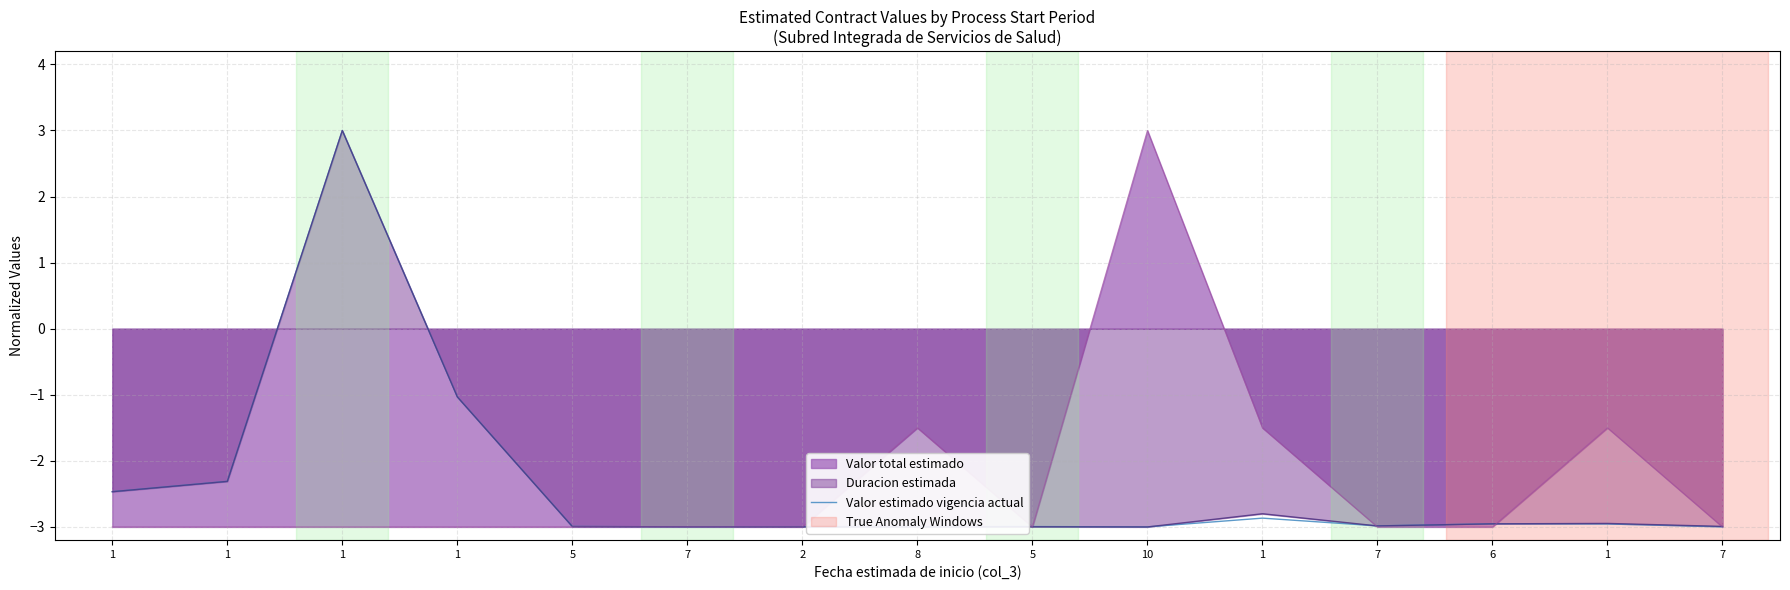

List the labels in order of value, smallest first.

7, 10, 7, 2, 8, 5, 5, 7, 1, 6, 1, 1, 1, 1, 1